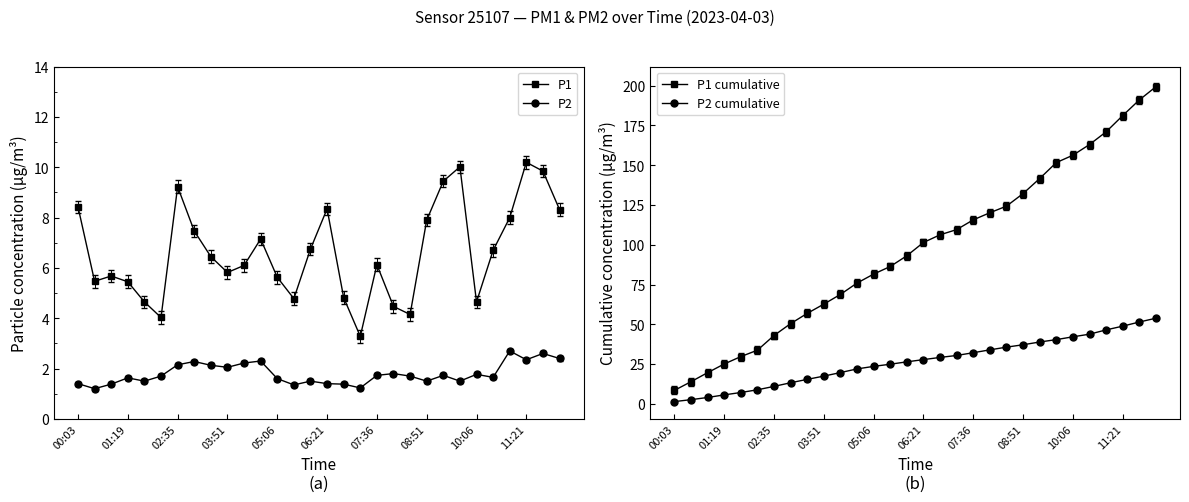

What is the average value of the P1 series?

6.6